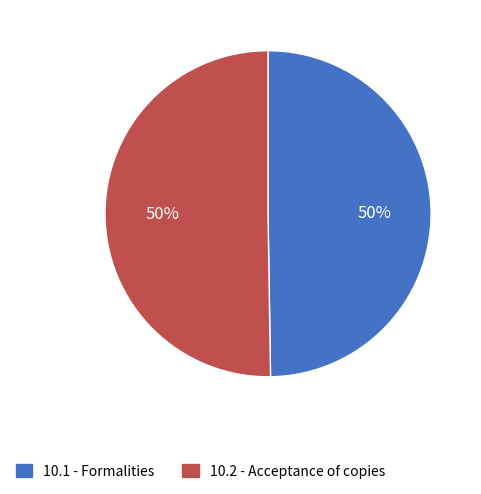

Approximately how many times larger is the value at 10.2 - Acceptance of copies compared to 10.1 - Formalities?

1.0